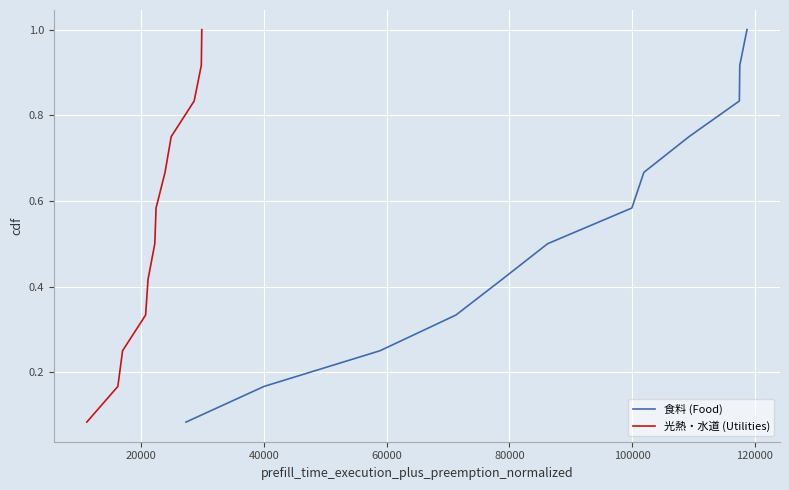

True or false: 食料 (Food) and 光熱・水道 (Utilities) intersect in this chart.

False